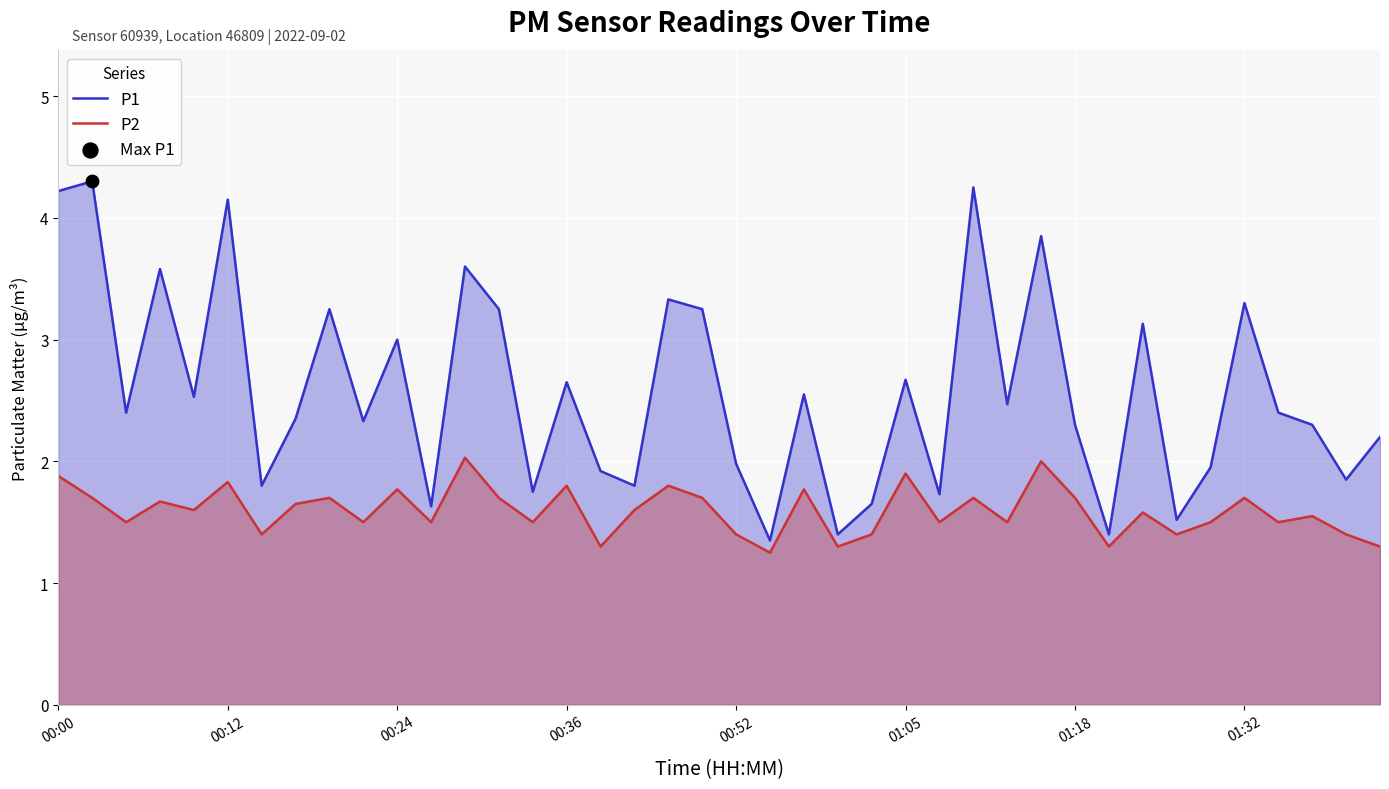

Which series has the largest total across all categories?

P1